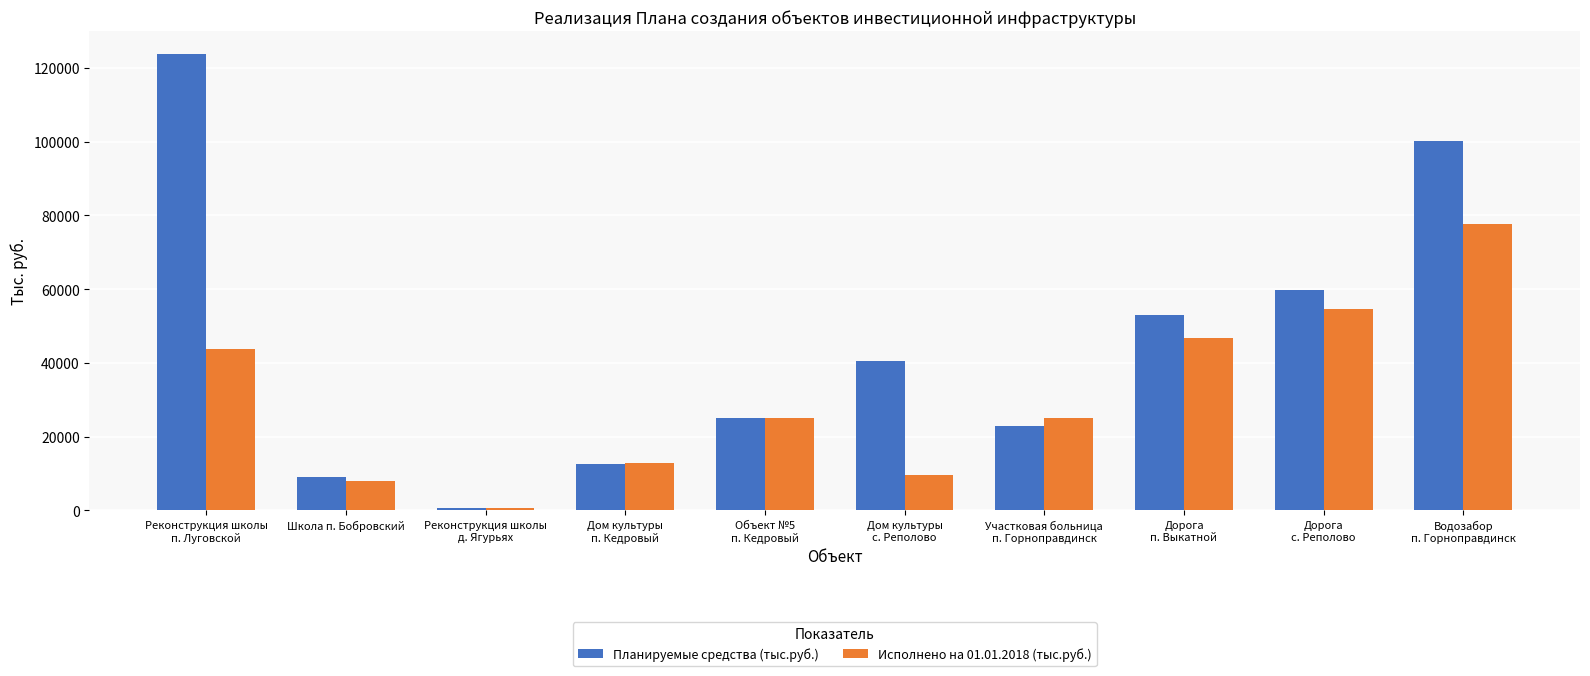

What are all the series names shown in the legend?

Планируемые средства (тыс.руб.), Исполнено на 01.01.2018 (тыс.руб.)